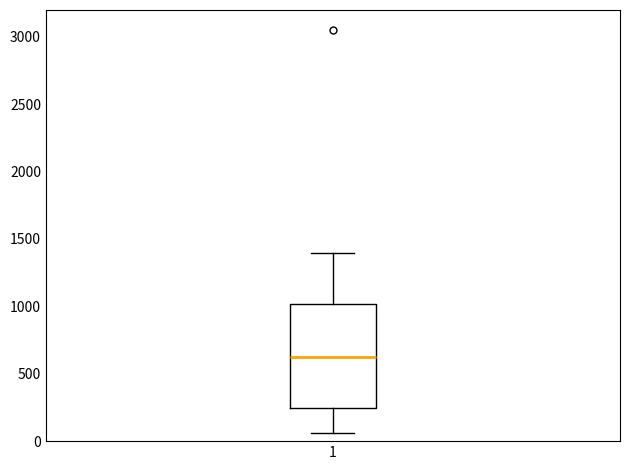

Where does the upper whisker of the box at x = 1 end on the y-axis? The values are not printed on the chart, so give them approximately, as read against the axis.

1400